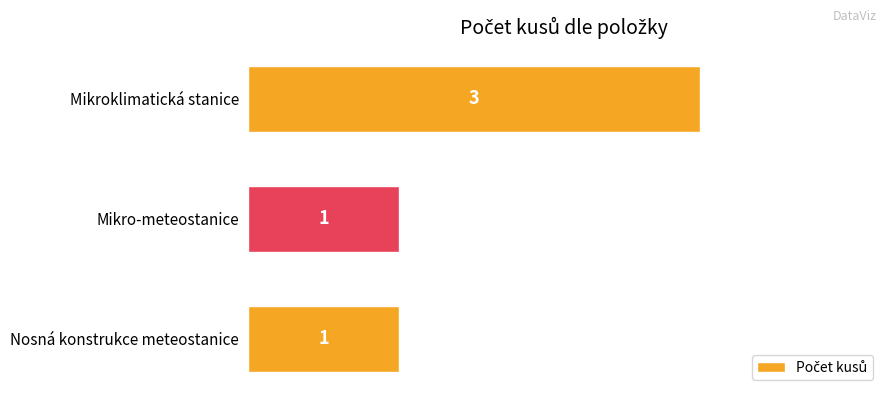

Count the values in the range 1 to 3.

3